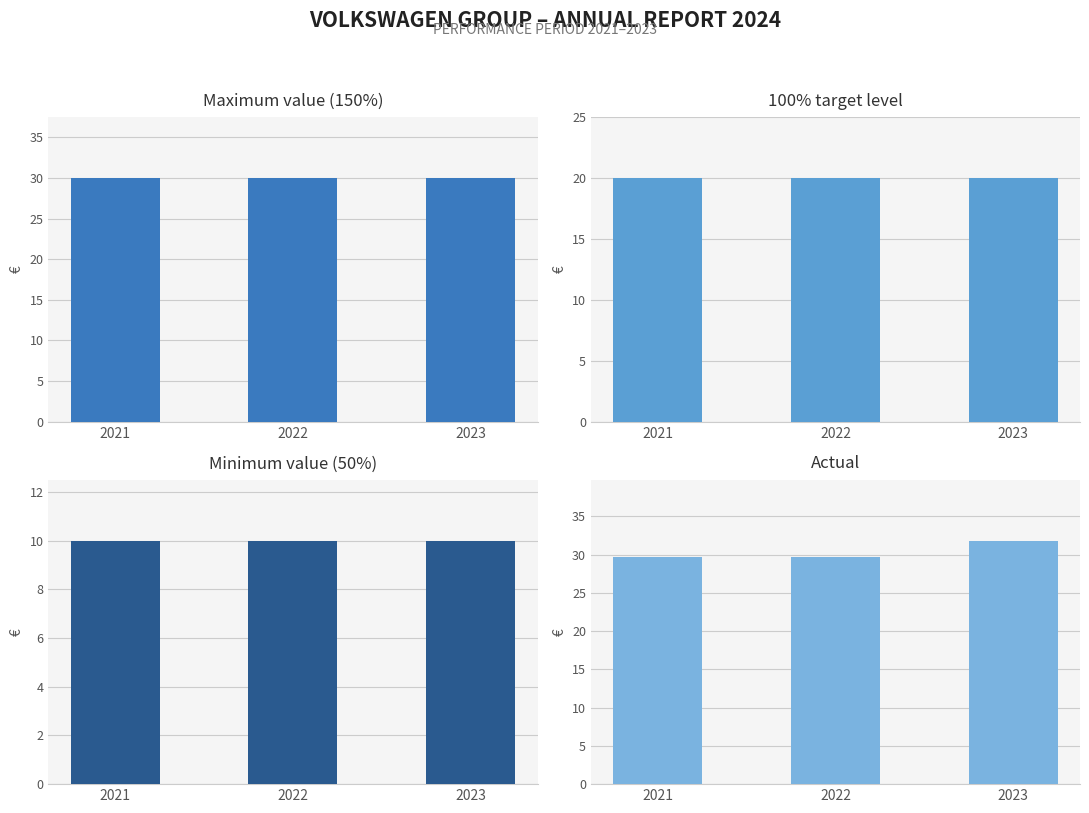

Is the value of Maximum value (150%) at 2022 greater than the value of Minimum value (50%) at 2021?

Yes